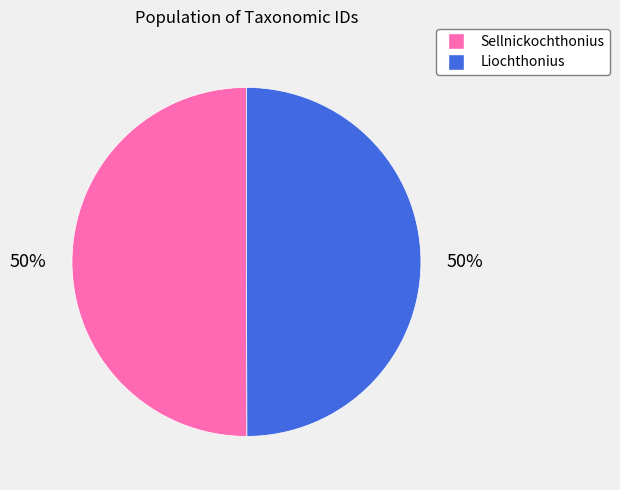

True or false: Sellnickochthonius accounts for 50% of the total.

True